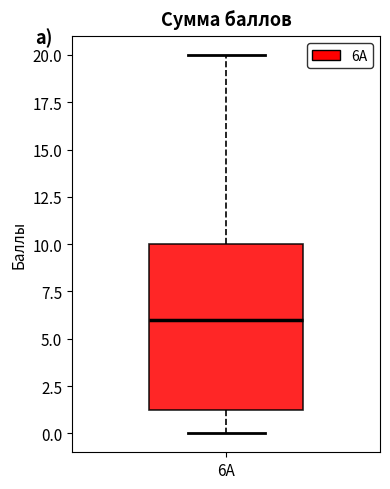

Where is the lower edge of the box for 6А on the y-axis? The values are not printed on the chart, so give them approximately, as read against the axis.

1.5